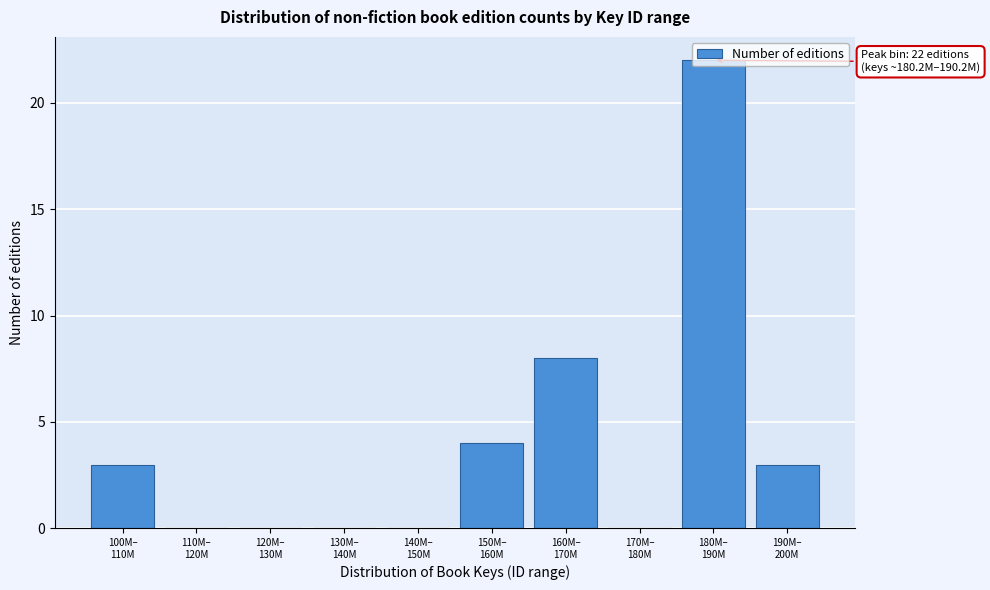

What is the sum of all values?

40